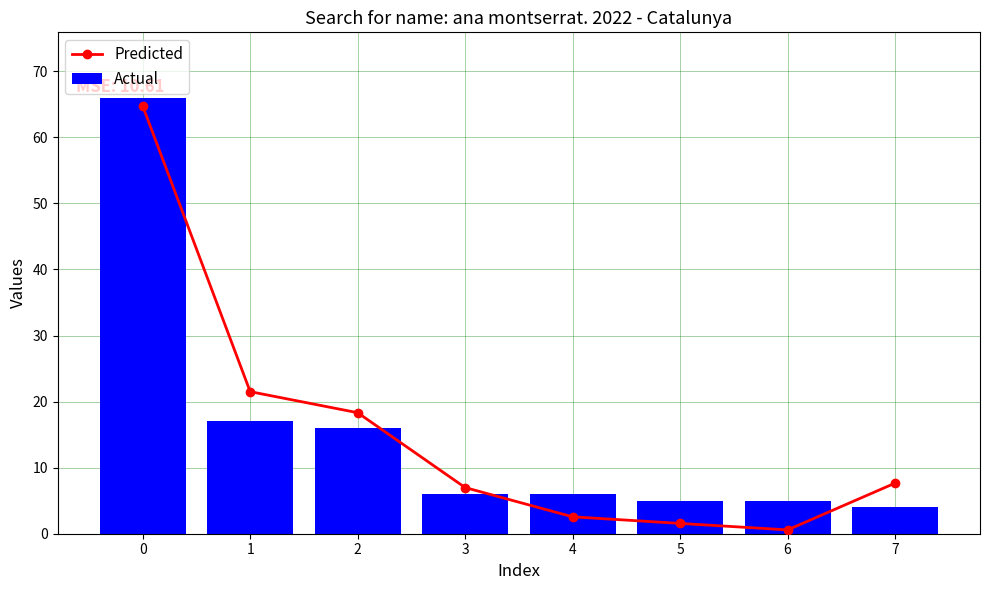

What is the difference between the maximum and second lowest values in the Actual series?

61